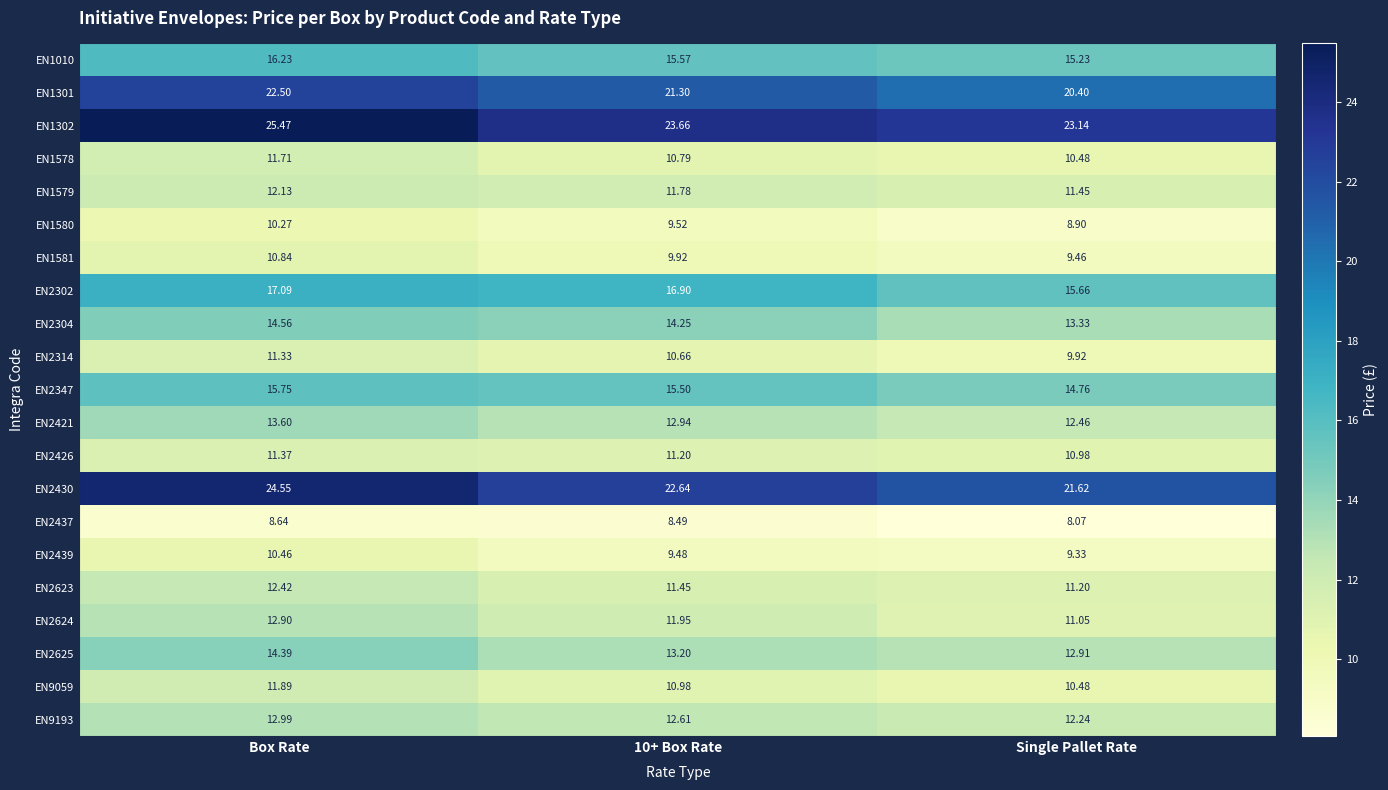

Rank the series at 10+ Box Rate from highest to lowest value.

EN1302, EN2430, EN1301, EN2302, EN1010, EN2347, EN2304, EN2625, EN2421, EN9193, EN2624, EN1579, EN2623, EN2426, EN9059, EN1578, EN2314, EN1581, EN1580, EN2439, EN2437